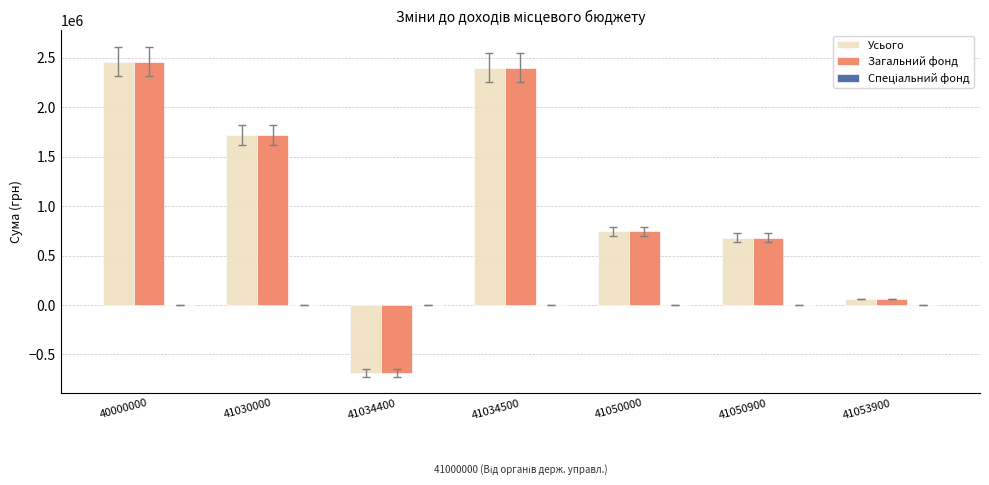

The value of Усього at 41034500 is 2400000.0. True or false?

True